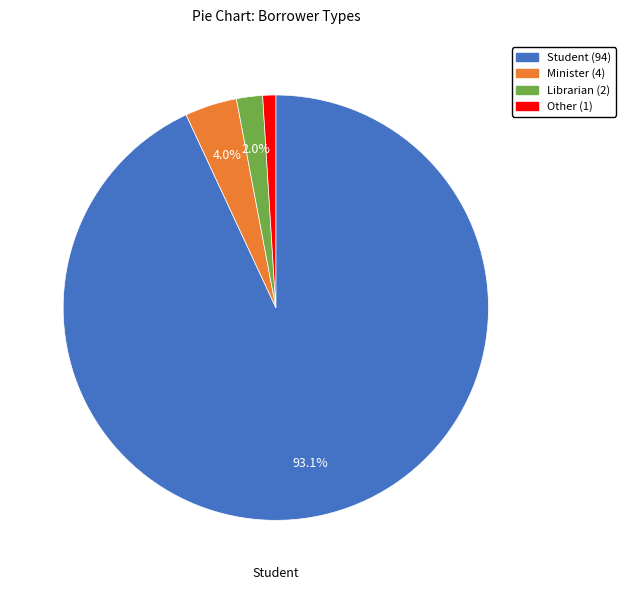

Is there a majority slice in this chart?

Yes